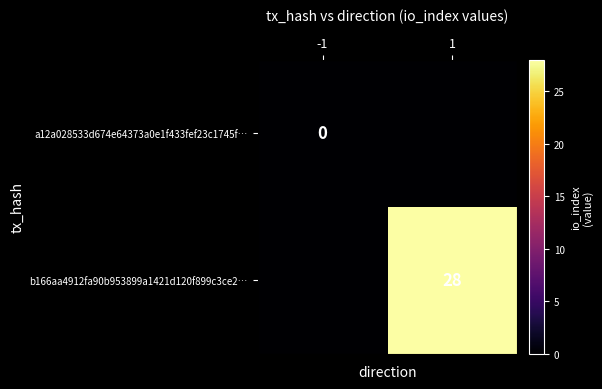

True or false: b166aa4912fa90b953899a1421d120f899c3ce2… has a value of 41 at 1.

False